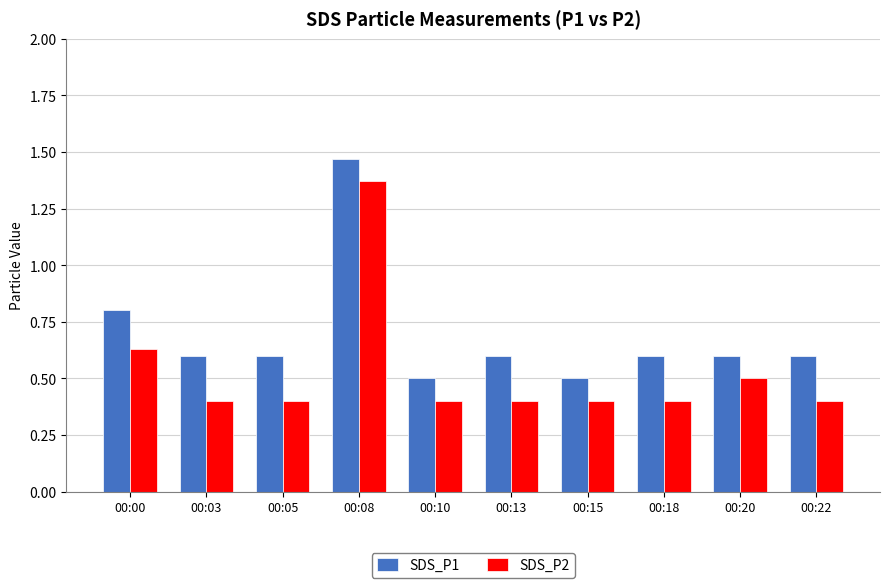

What is the smallest value displayed?

0.4